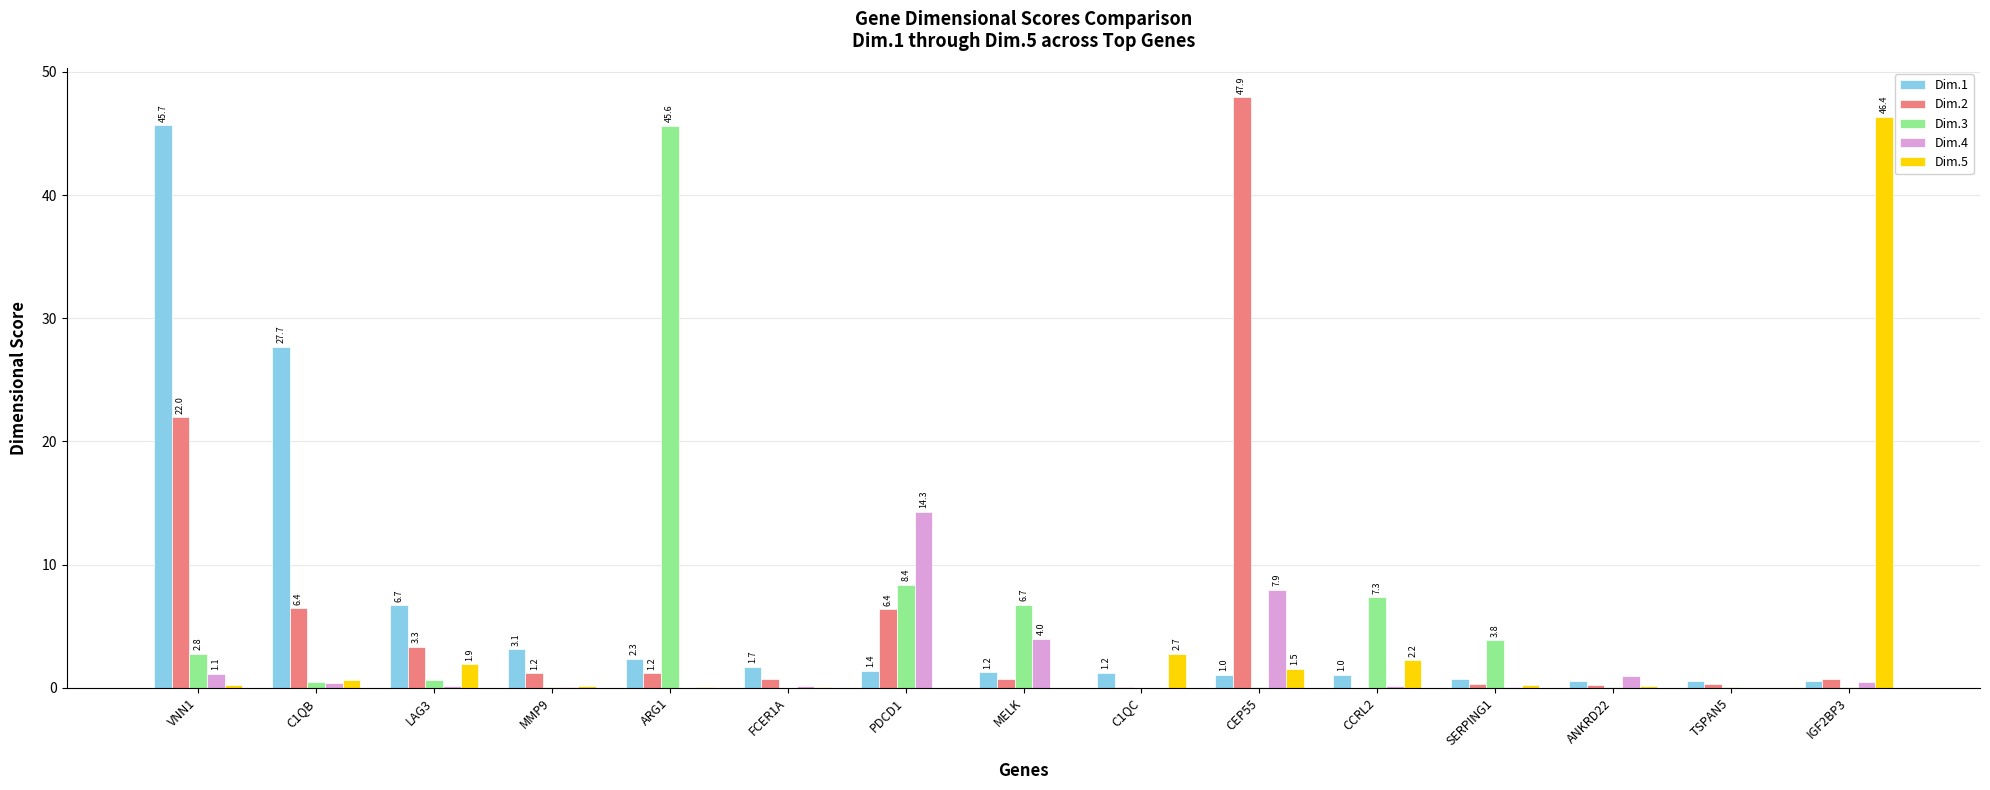

Count the number of data series in this chart.

5